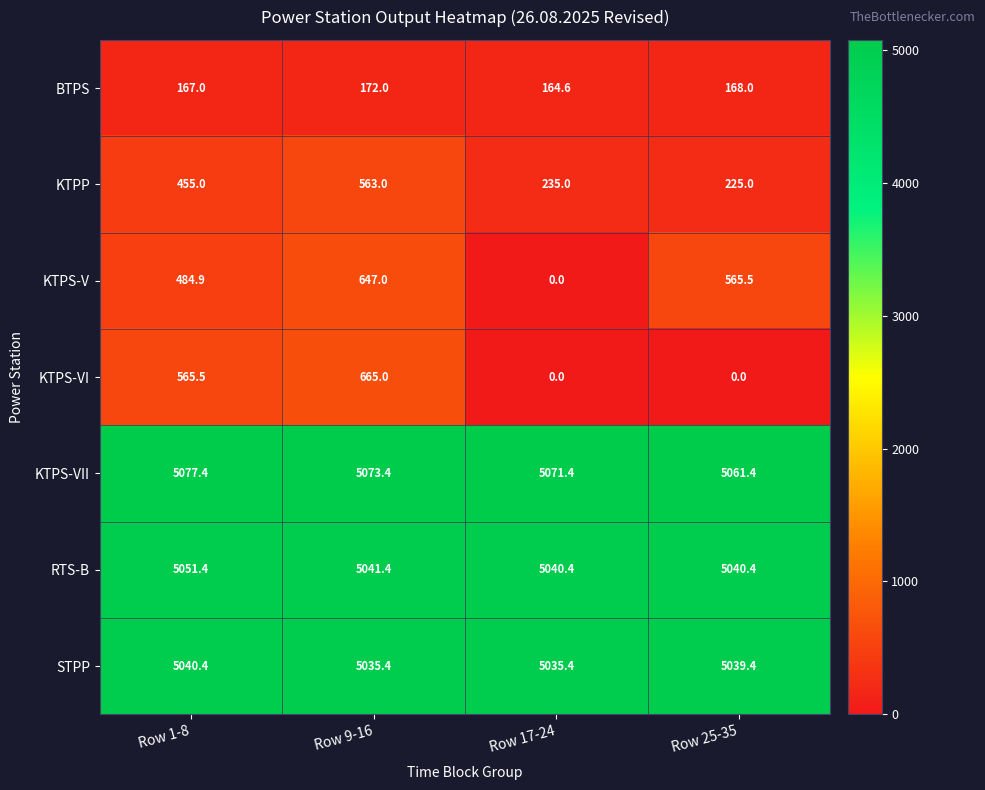

Reading right to left, transcribe all the data shown in this chart.

BTPS: 168.0	164.6	172.0	167.0
KTPP: 225.0	235.0	563.0	455.0
KTPS-V: 565.5	0.0	647.0	484.9
KTPS-VI: 0.0	0.0	665.0	565.5
KTPS-VII: 5061.4	5071.4	5073.4	5077.4
RTS-B: 5040.4	5040.4	5041.4	5051.4
STPP: 5039.4	5035.4	5035.4	5040.4